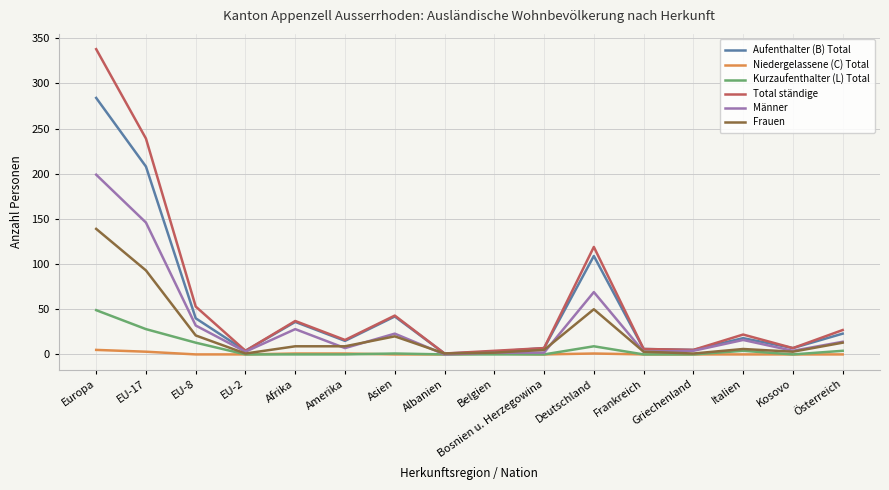

What is the sum of the Total ständige values at Belgien and Bosnien u. Herzegowina?

11